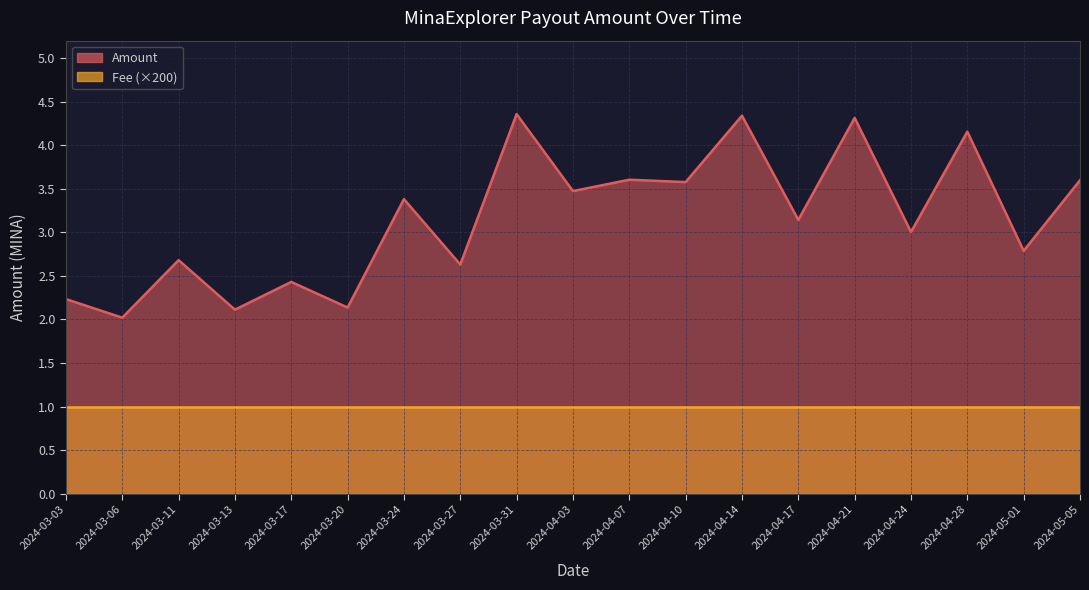

At which label does Amount first exceed 3?

2024-04-03